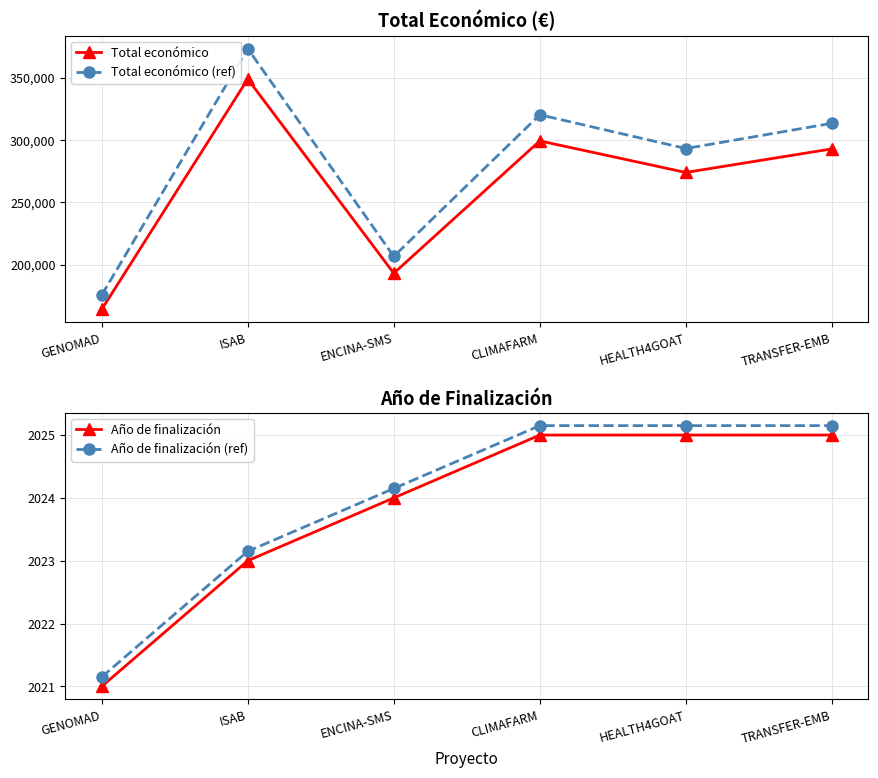

Reading right to left, extract all data points from this chart.

Total económico: TRANSFER-EMB=292876.0	HEALTH4GOAT=273965.0	CLIMAFARM=299276.0	ENCINA-SMS=193149.0	ISAB=348843.0	GENOMAD=164200.0
Total económico (ref): TRANSFER-EMB=313377.3	HEALTH4GOAT=293142.5	CLIMAFARM=320225.3	ENCINA-SMS=206669.4	ISAB=373262.0	GENOMAD=175694.0
Año de finalización: TRANSFER-EMB=2025.0	HEALTH4GOAT=2025.0	CLIMAFARM=2025.0	ENCINA-SMS=2024.0	ISAB=2023.0	GENOMAD=2021.0
Año de finalización (ref): TRANSFER-EMB=2025.2	HEALTH4GOAT=2025.2	CLIMAFARM=2025.2	ENCINA-SMS=2024.2	ISAB=2023.2	GENOMAD=2021.2